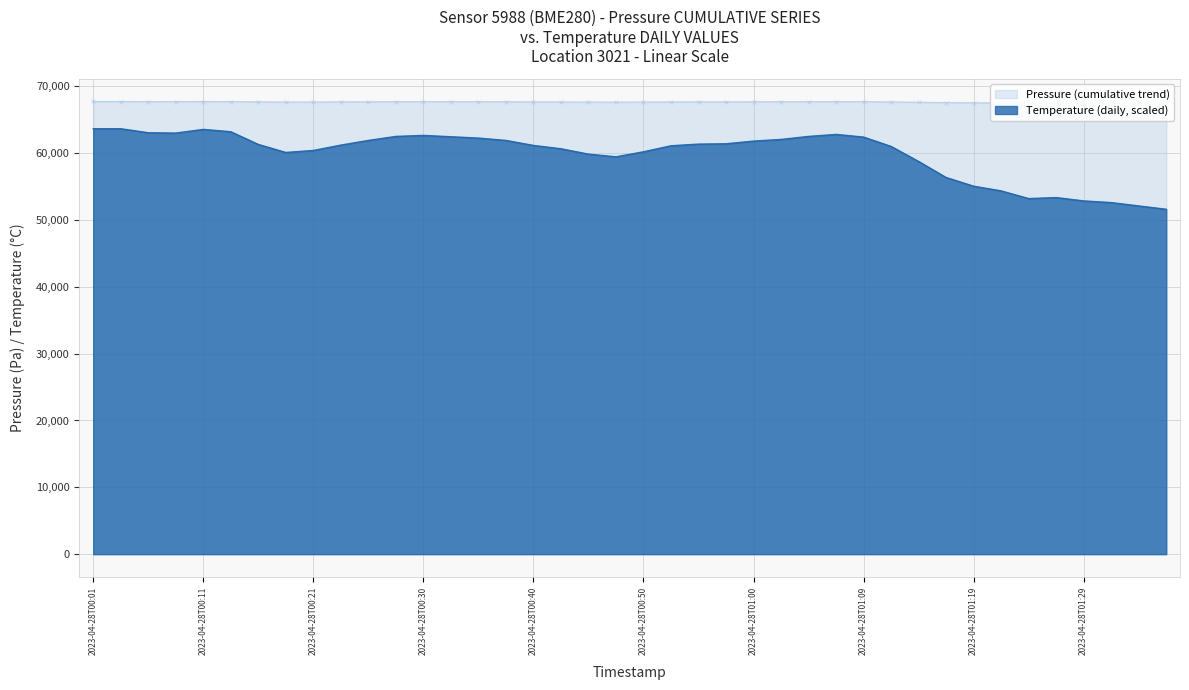

What is the sum of all Temperature (daily) values?

2394650.0